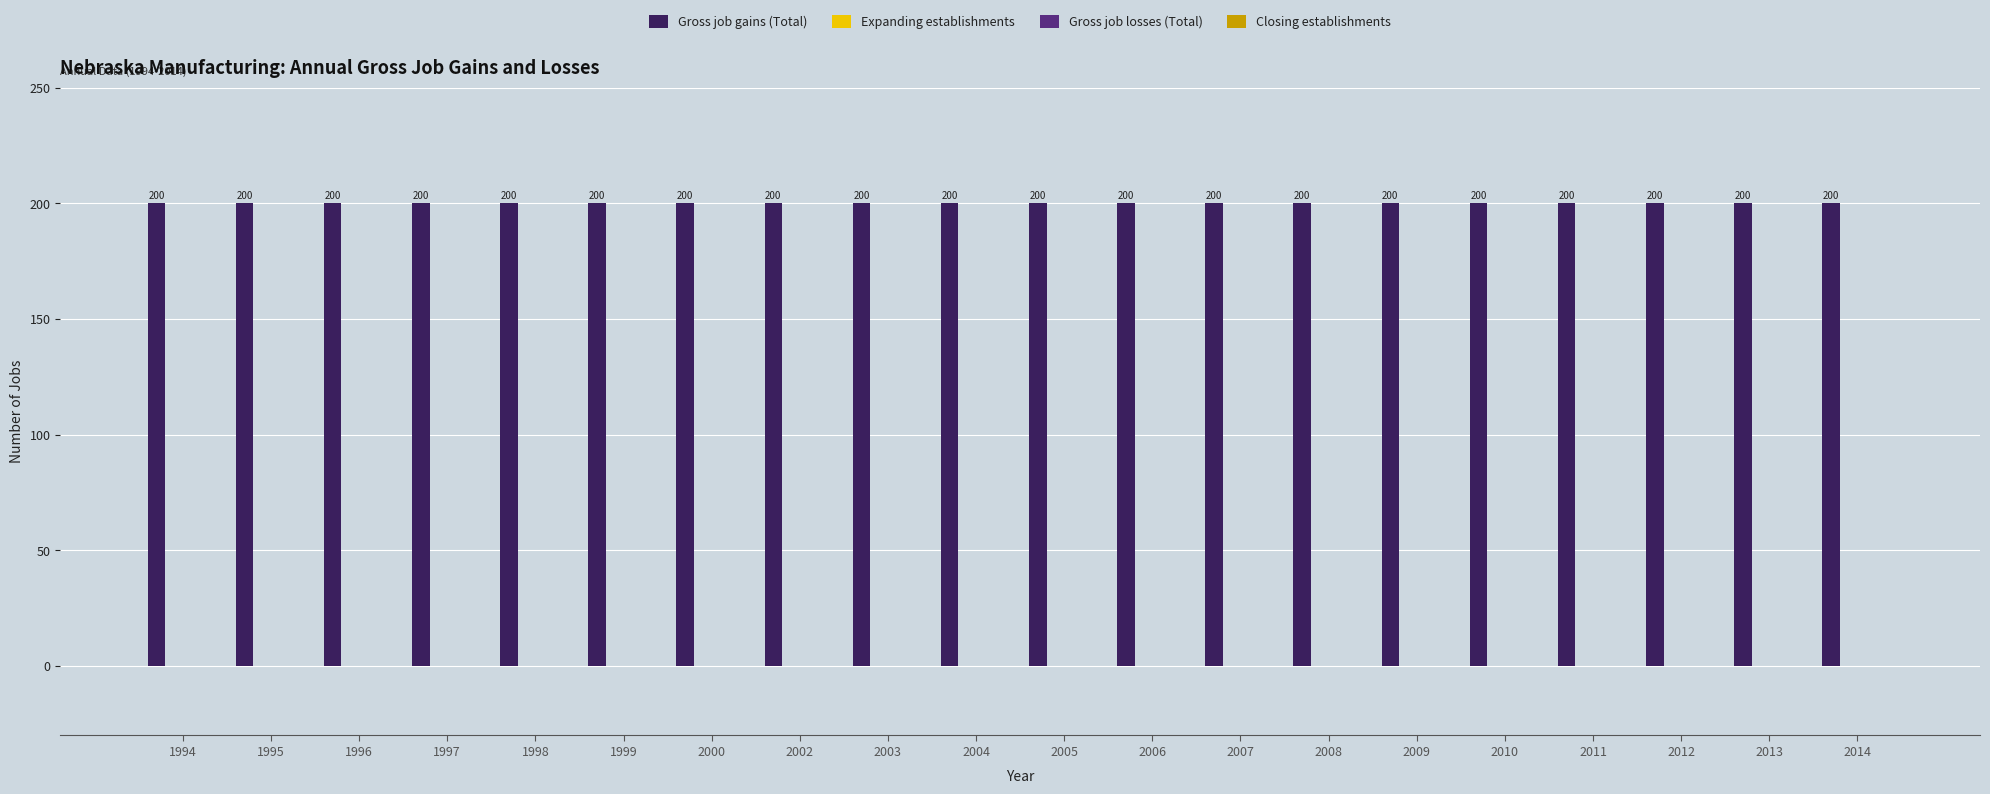

Reading left to right, extract all data points from this chart.

Gross job gains (Total): 200	200	200	200	200	200	200	200	200	200	200	200	200	200	200	200	200	200	200	200
Expanding establishments: 0	0	0	0	0	0	0	0	0	0	0	0	0	0	0	0	0	0	0	0
Gross job losses (Total): 0	0	0	0	0	0	0	0	0	0	0	0	0	0	0	0	0	0	0	0
Closing establishments: 0	0	0	0	0	0	0	0	0	0	0	0	0	0	0	0	0	0	0	0